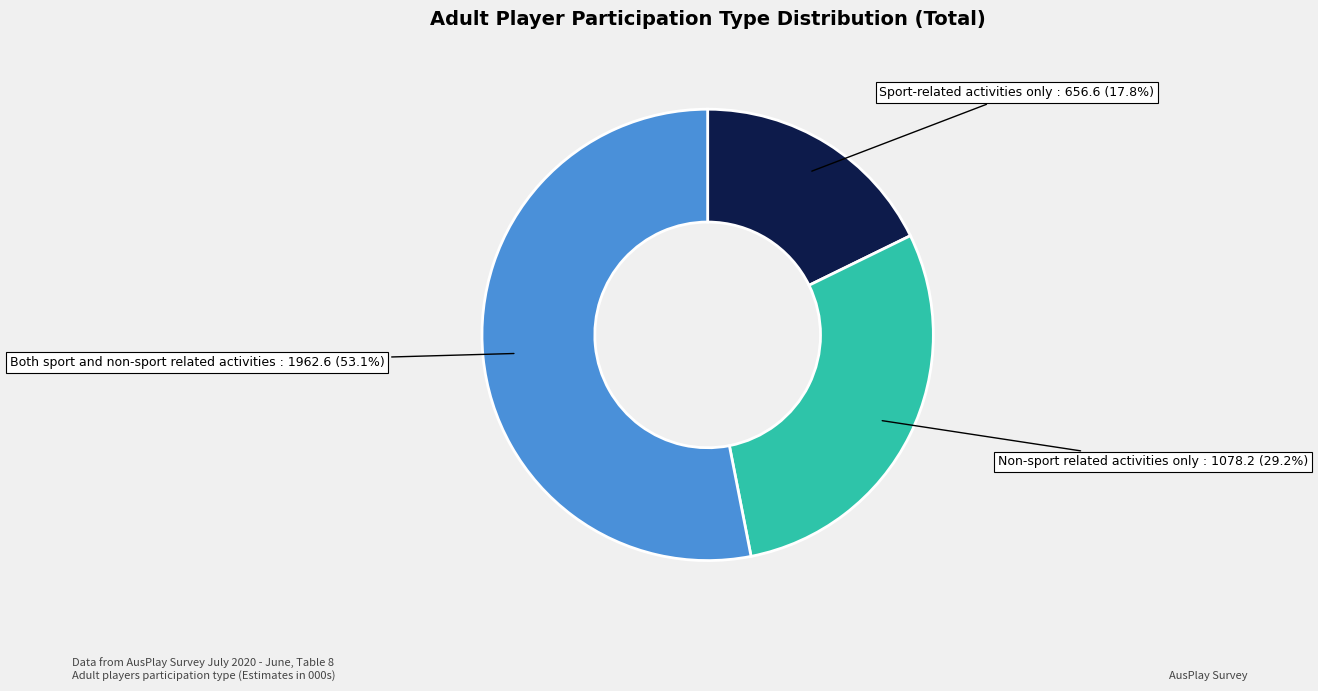

To the nearest percent, what is the combined percentage of Sport-related activities only and Non-sport related activities only?

47%